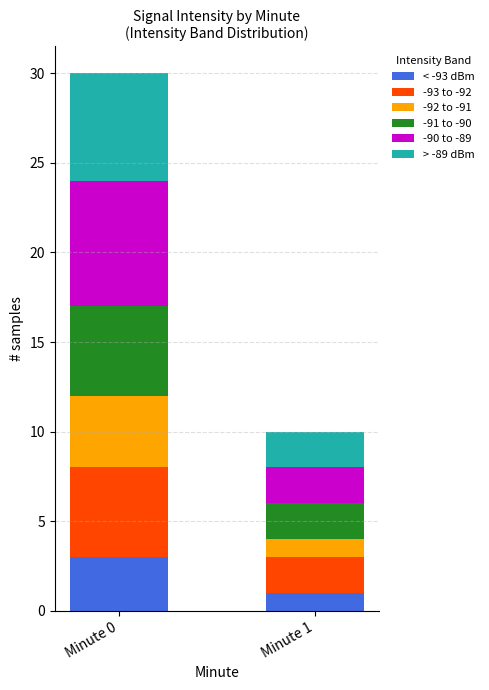

At which category is the sum across all series the highest?

Minute 0